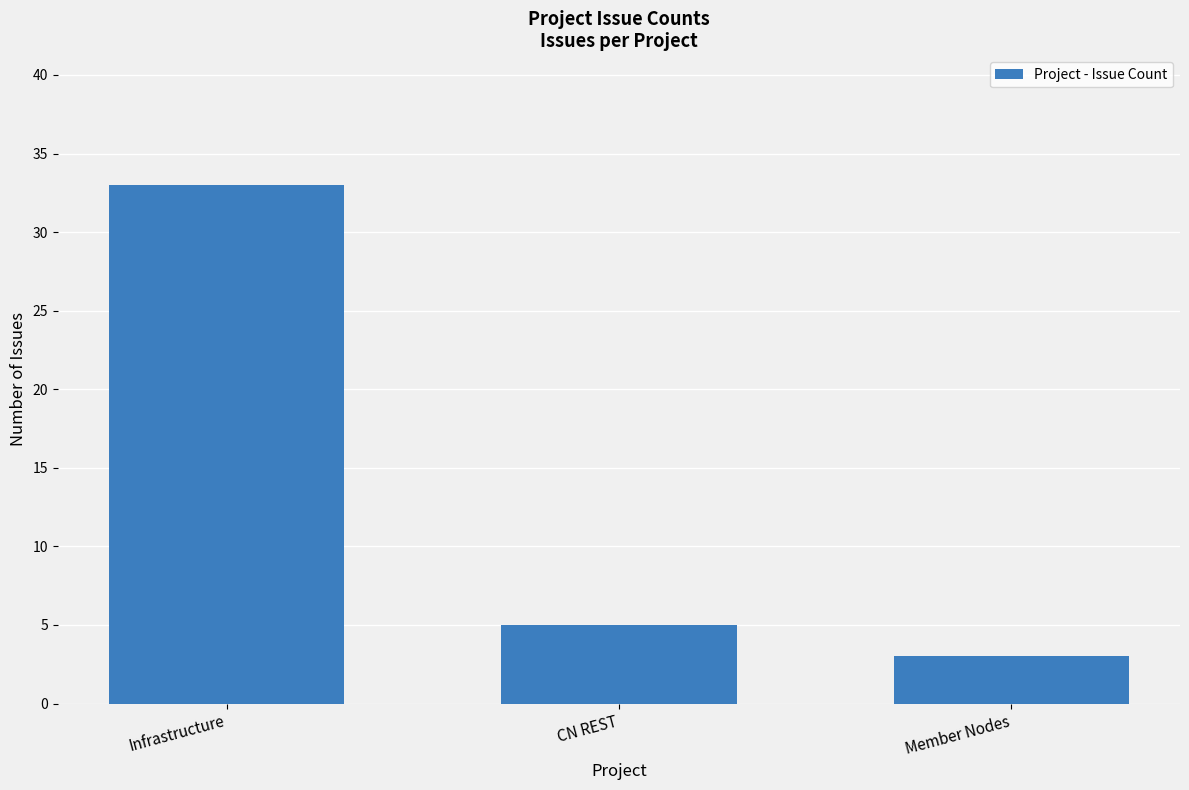

How many distinct data groups are displayed?

1